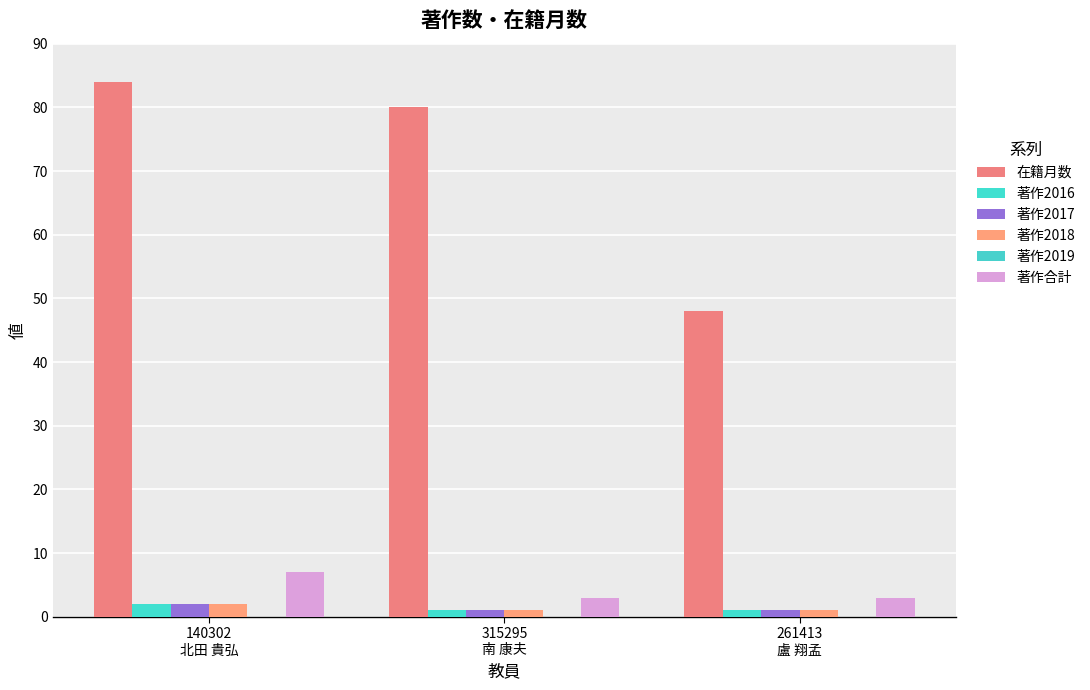

How many bars are there in total?

15